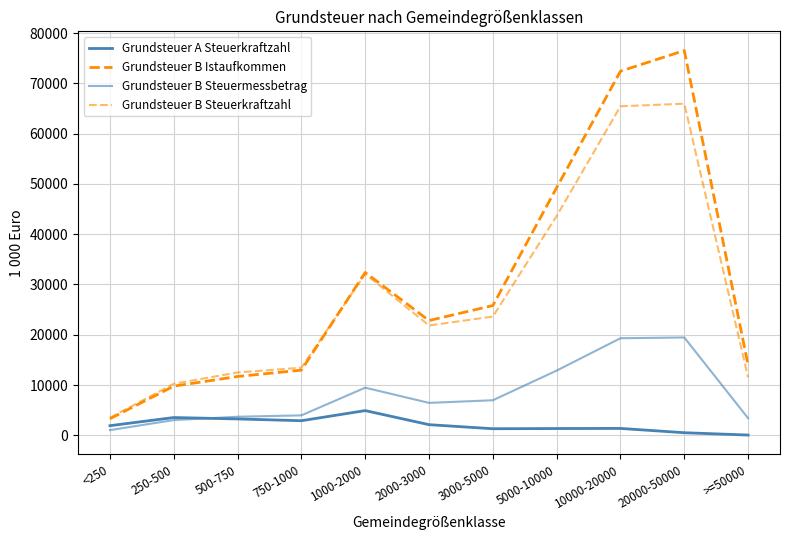

Does the chart have visible grid lines?

Yes